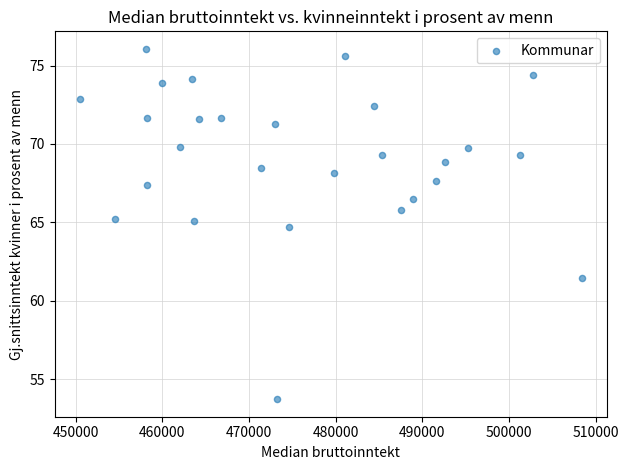

What Y value in the scatter plot is closest to 64?

64.7